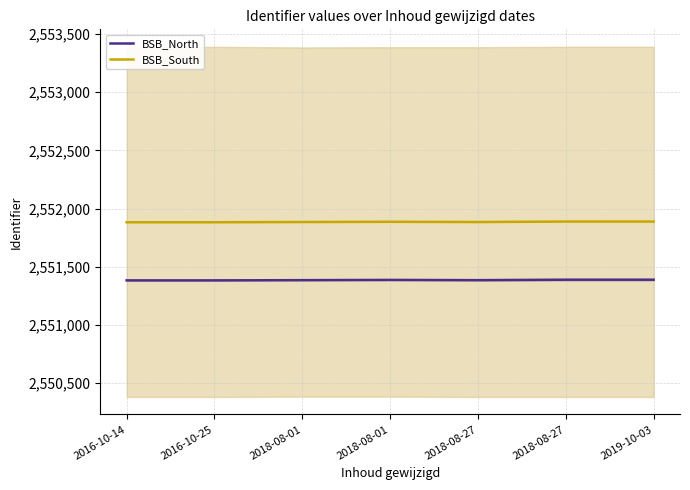

What is the difference between the maximum and minimum values in the BSB_South series?

6